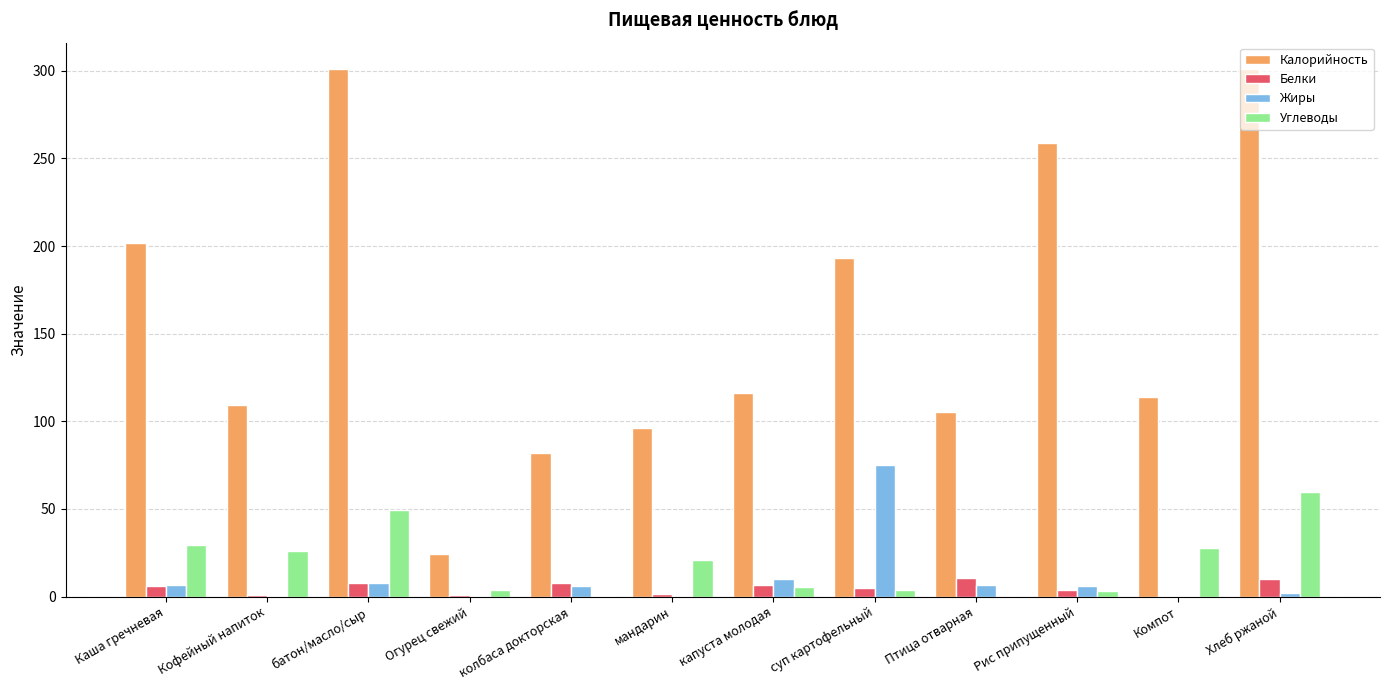

Which category has the highest value in the Жиры series?

суп картофельный